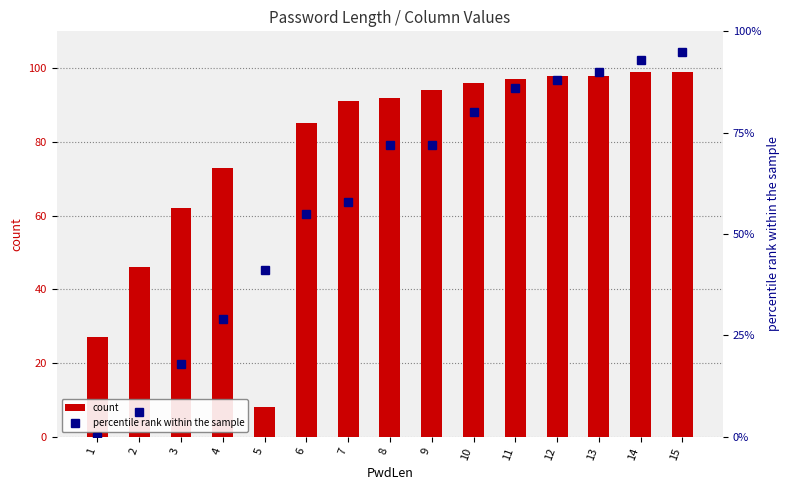

The count series shows 97 at 11. True or false?

True